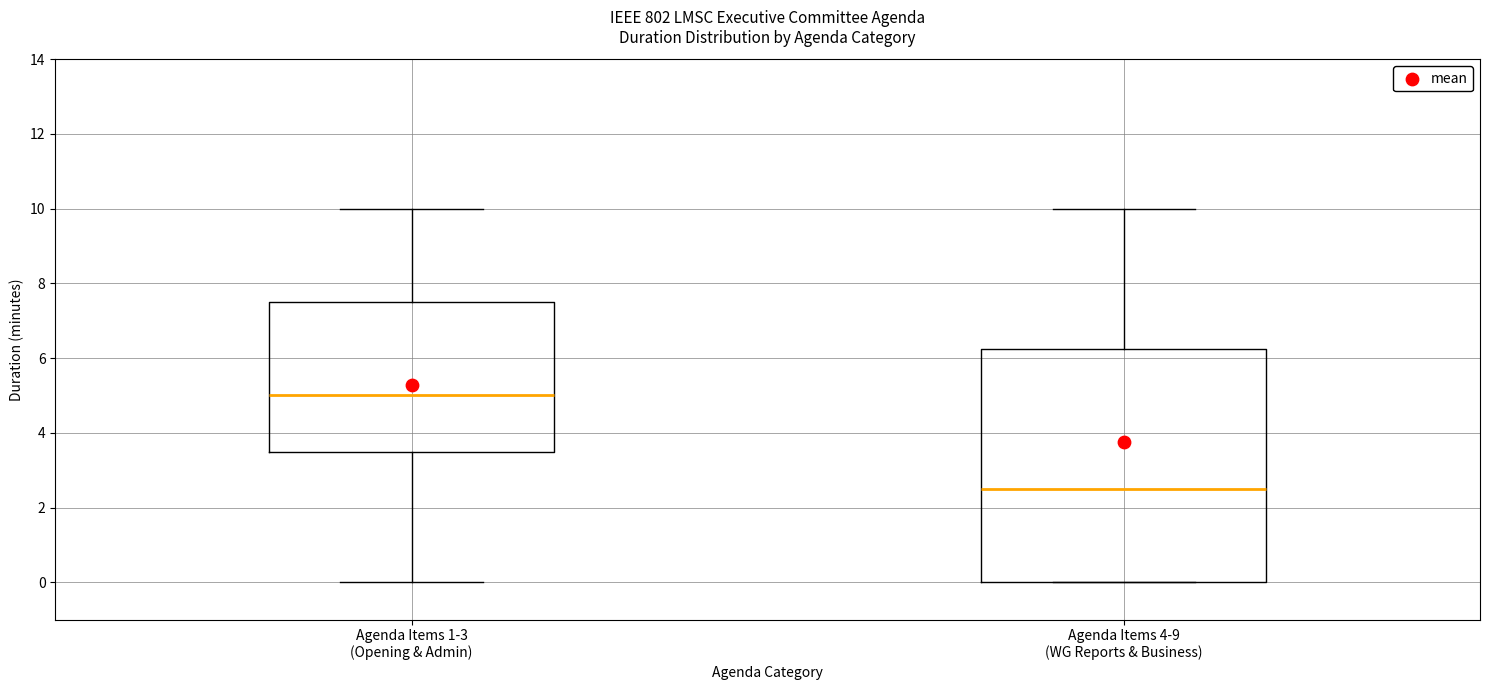

Reading left to right, read every box against the y-axis: the position of its median line, the range the box covers, and the ends of its whiskers. The values are not printed on the chart, so give them approximately, as read against the axis.

Agenda Items 1-3 (Opening & Admin): median 5.0, box 3.6 to 7.6, whiskers 0.0 to 10.0
Agenda Items 4-9 (WG Reports & Business): median 2.6, box 0.0 to 6.2, whiskers 0.0 to 10.0